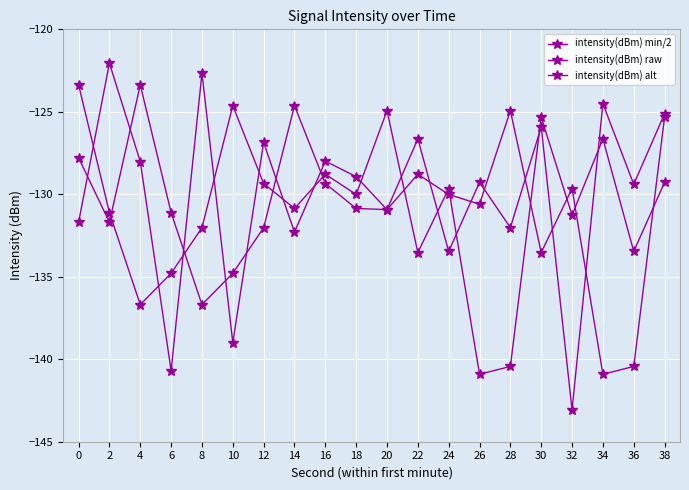

Does the chart have visible grid lines?

Yes